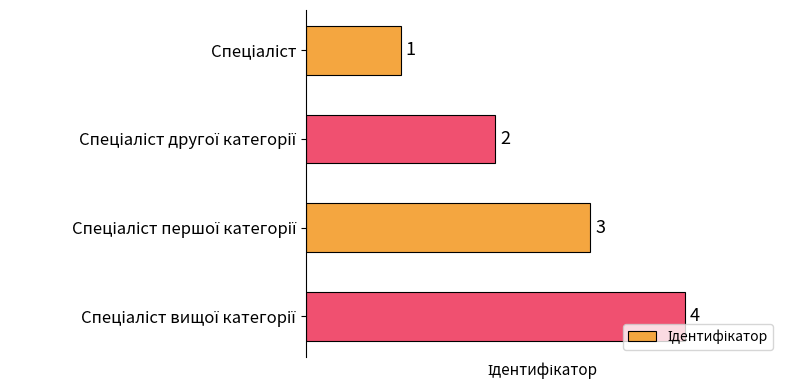

How many categories are shown in the chart?

4